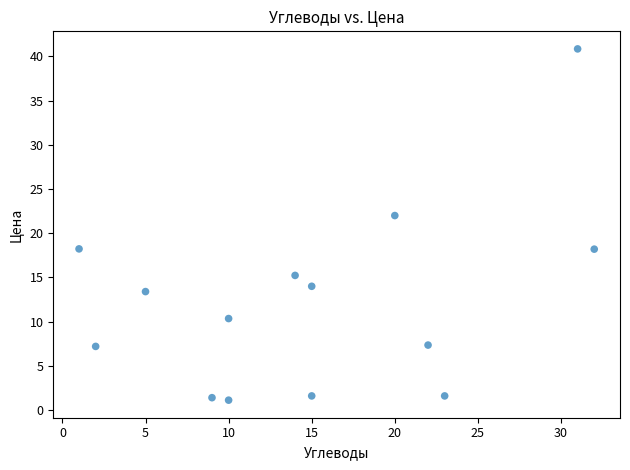

What is the range of Y values (max minus min)?

39.7